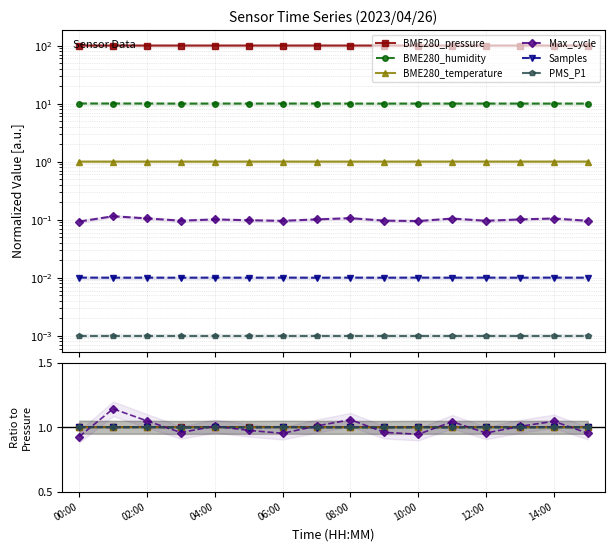

What is the value of the BME280_humidity point at the 16th from the left?

1.0